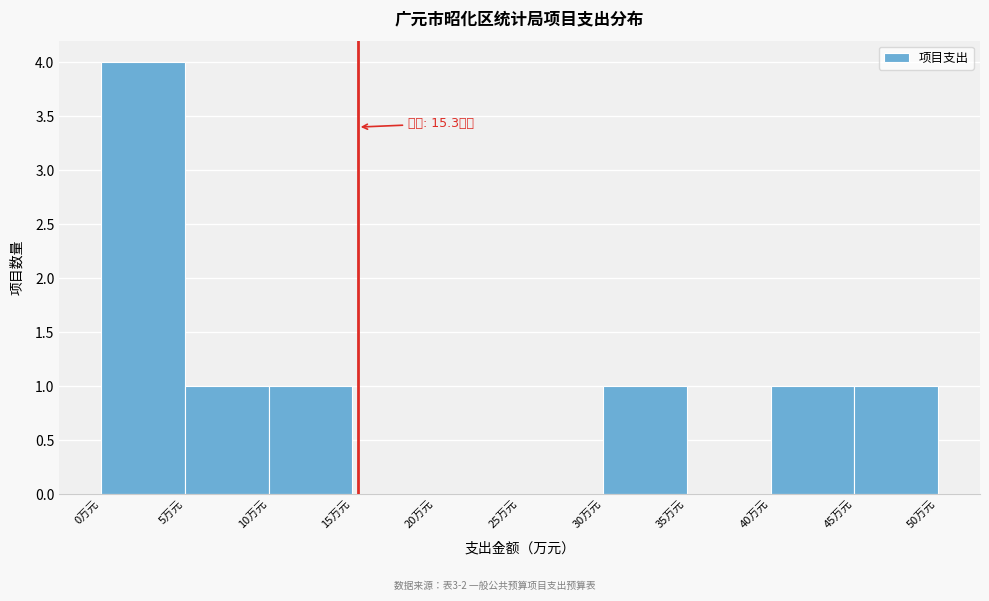

Over which range of the x-axis is the bar tallest?

0 to 5